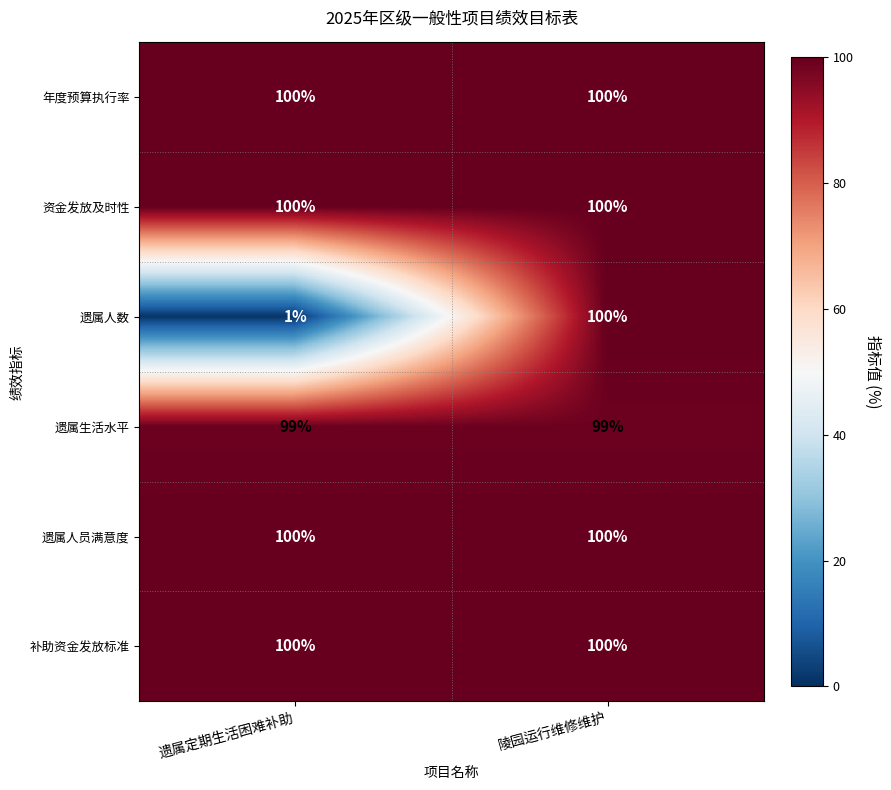

Between 遗属定期生活困难补助 and 陵园运行维修维护, which series saw the biggest shift?

遗属人数